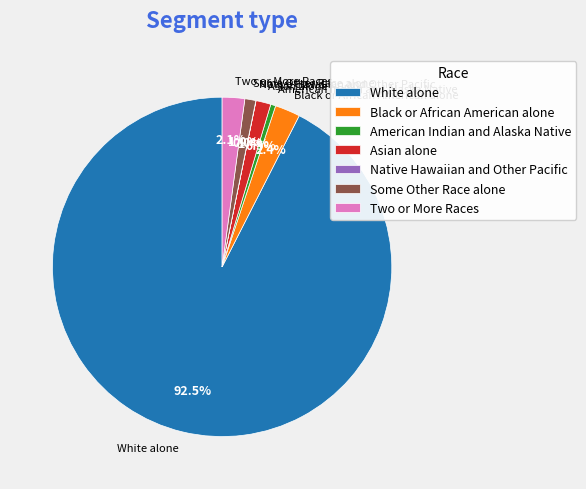

What portion of the pie excludes Some Other Race alone?

99.0%